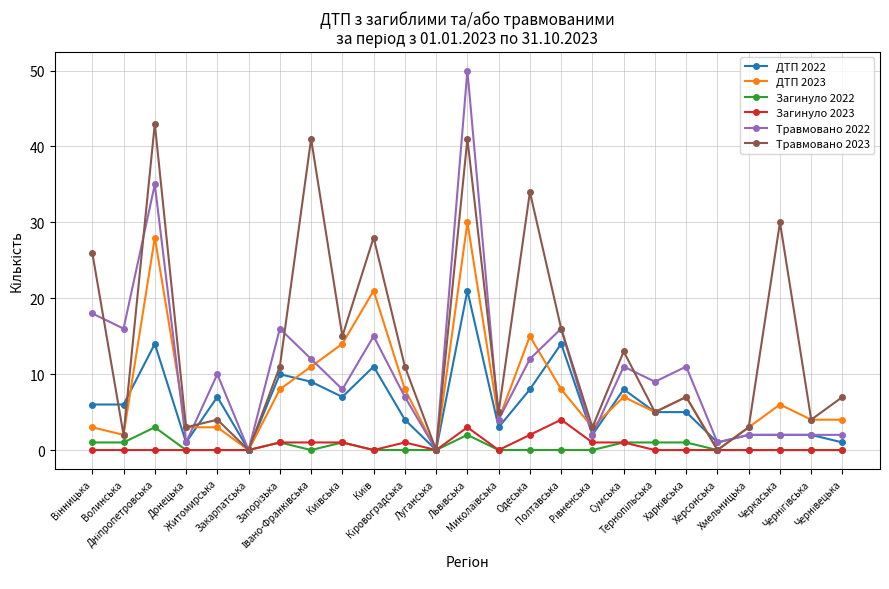

What is the average value of the Травмовано 2022 series?

10